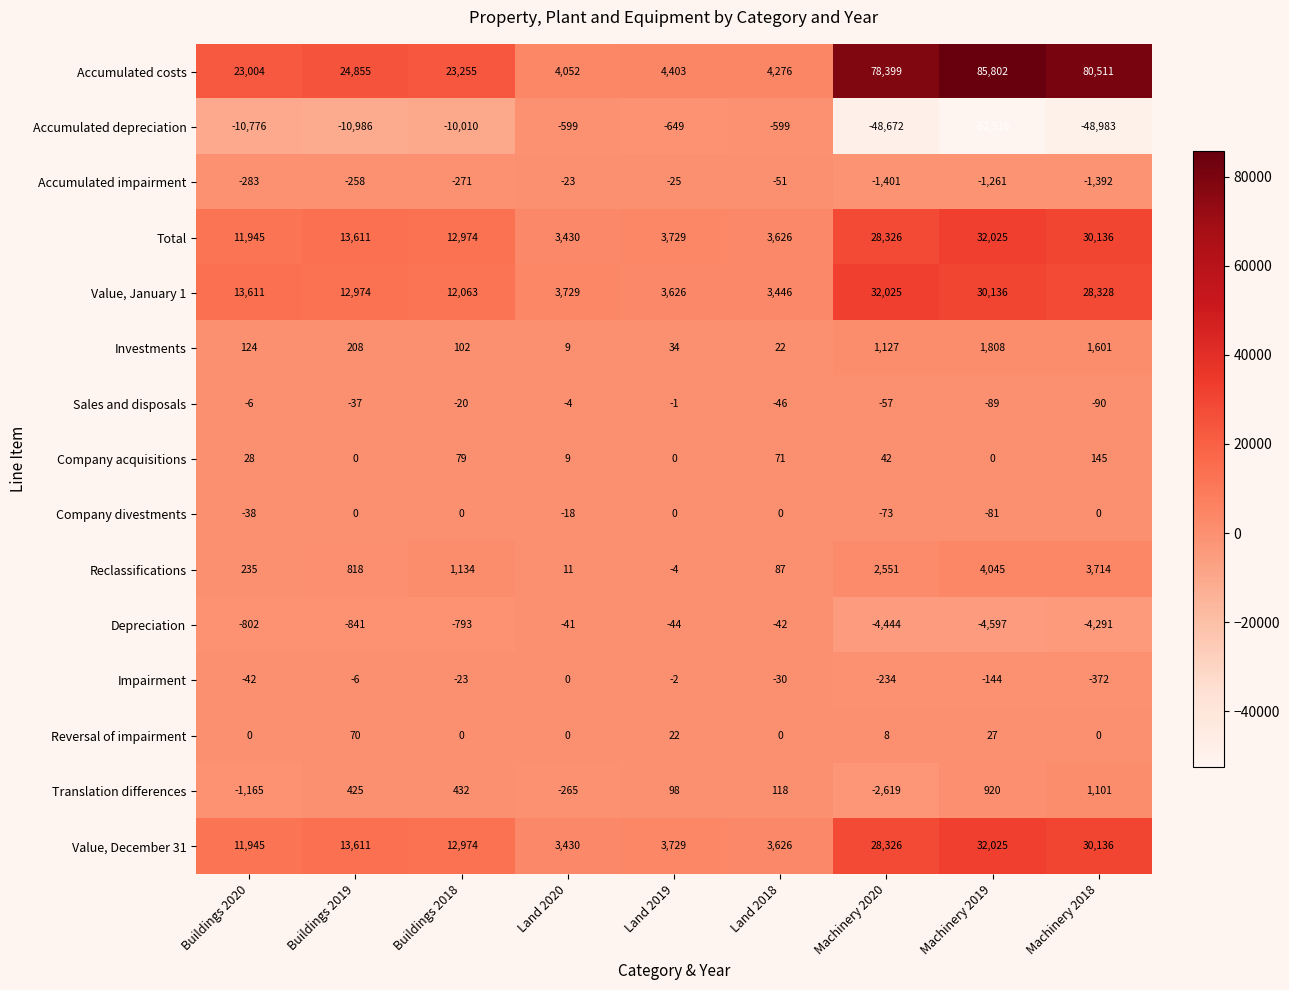

How many data points in Impairment are above -30?

4